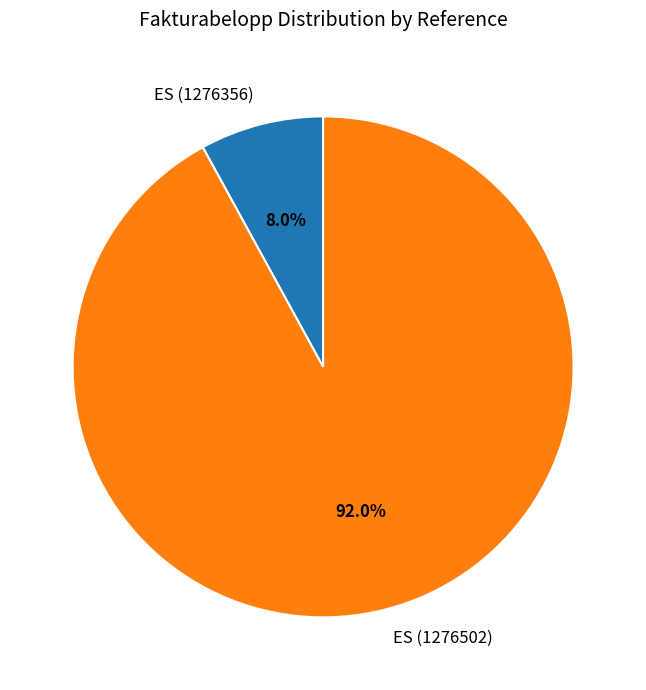

The ES (1276502) slice represents 92% of the pie. True or false?

True